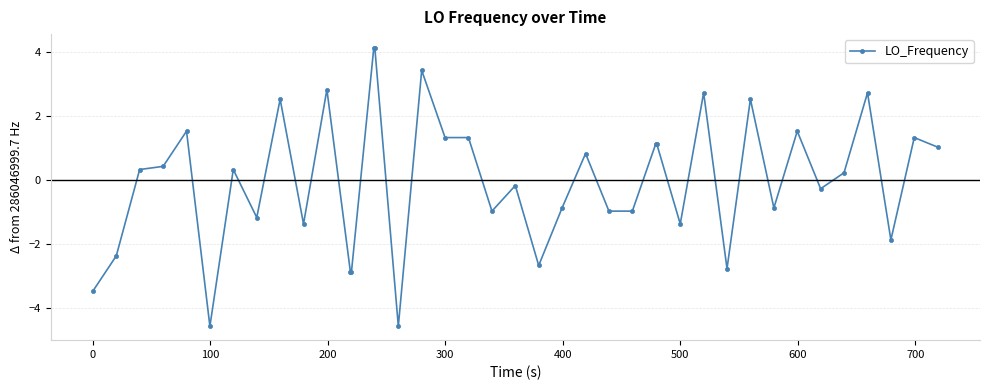

Is this an area chart (filled region under the line)?

No